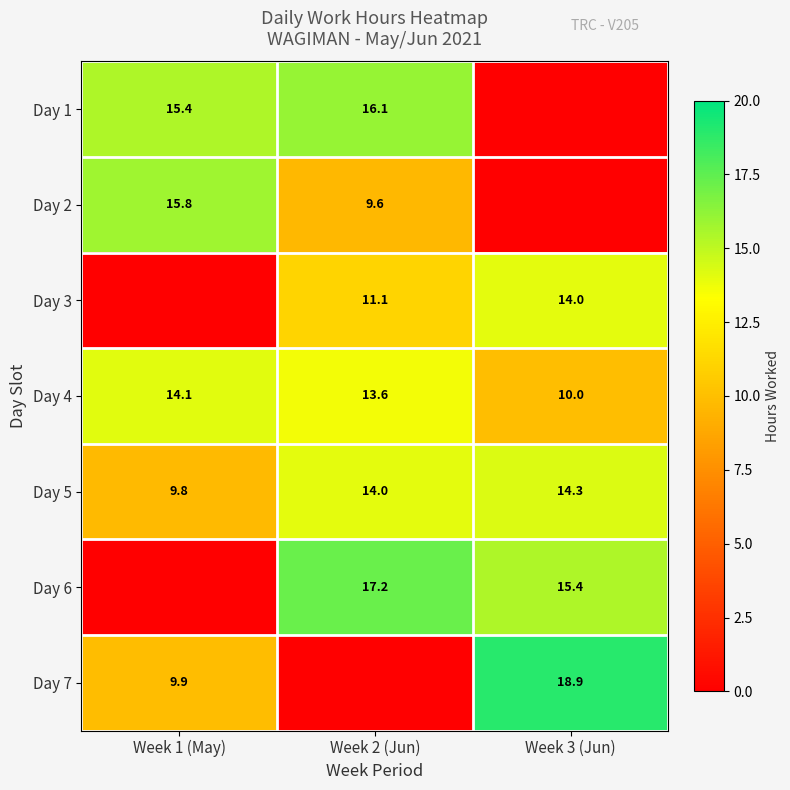

What is the difference between the second highest and minimum values in the Day 4 series?

3.6